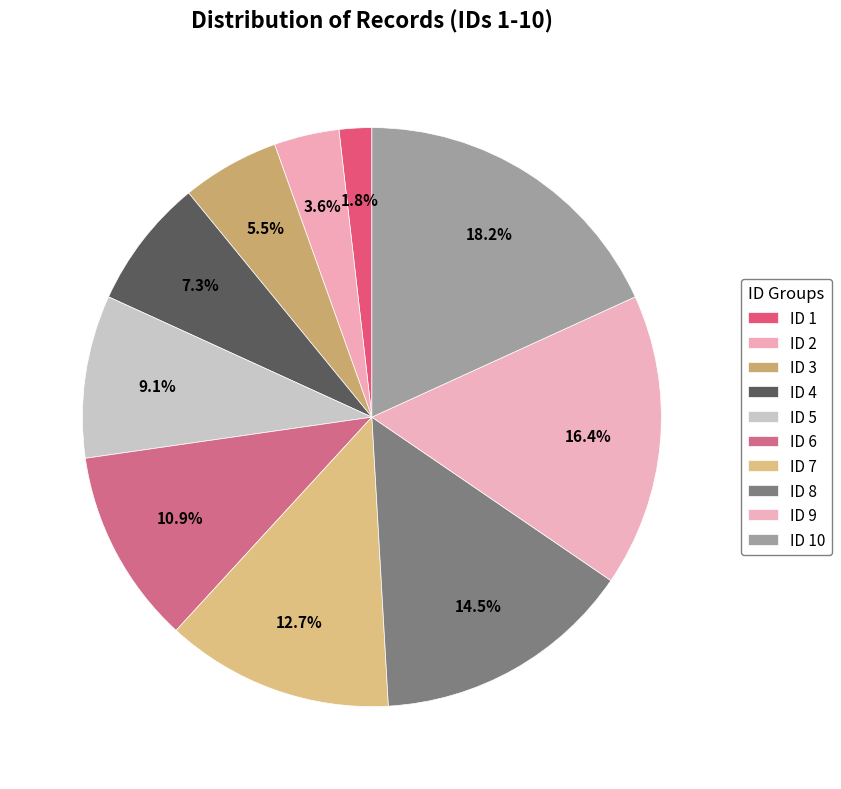

To the nearest percent, what percentage of the pie is ID 7?

13%